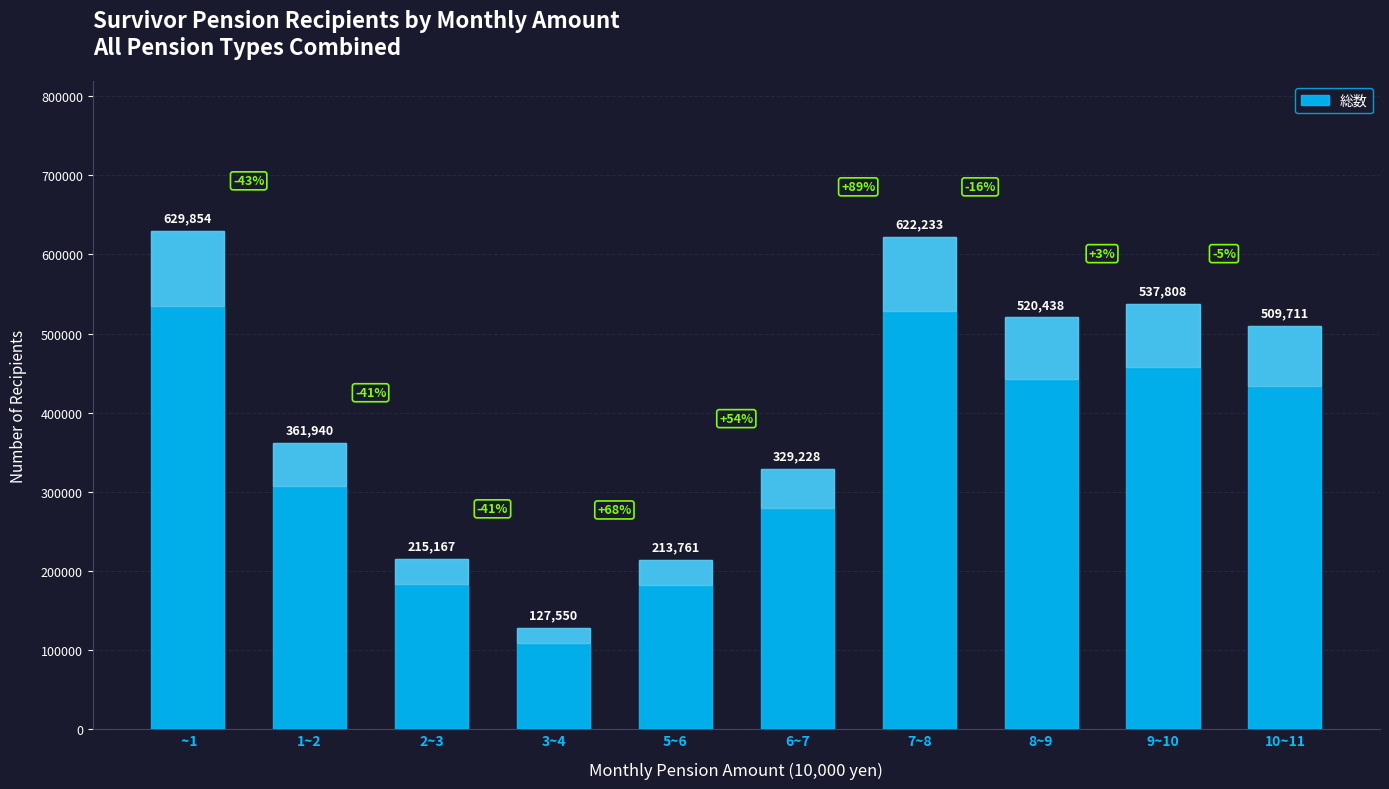

List the labels in order of value, largest first.

 ~1, 7~8, 9~10, 8~9, 10~11, 1~2, 6~7, 2~3, 5~6, 3~4